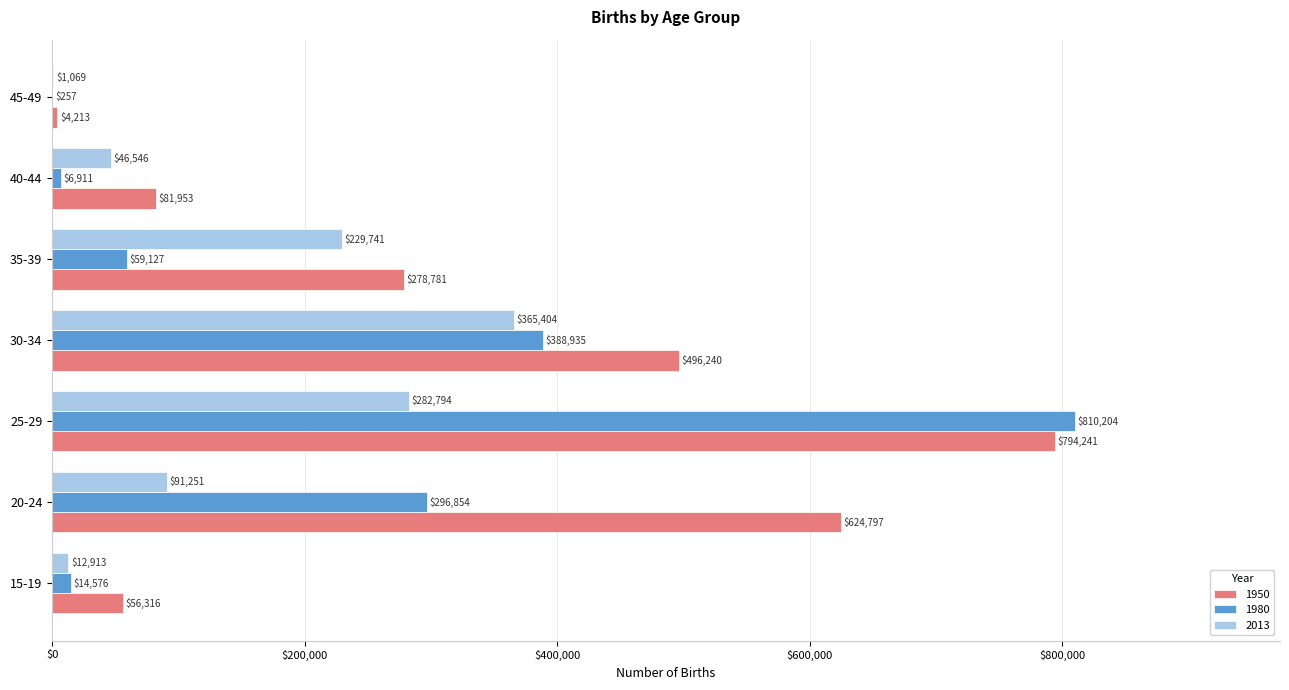

What is the sum of the 2013 values at 25-29 and 30-34?

648198